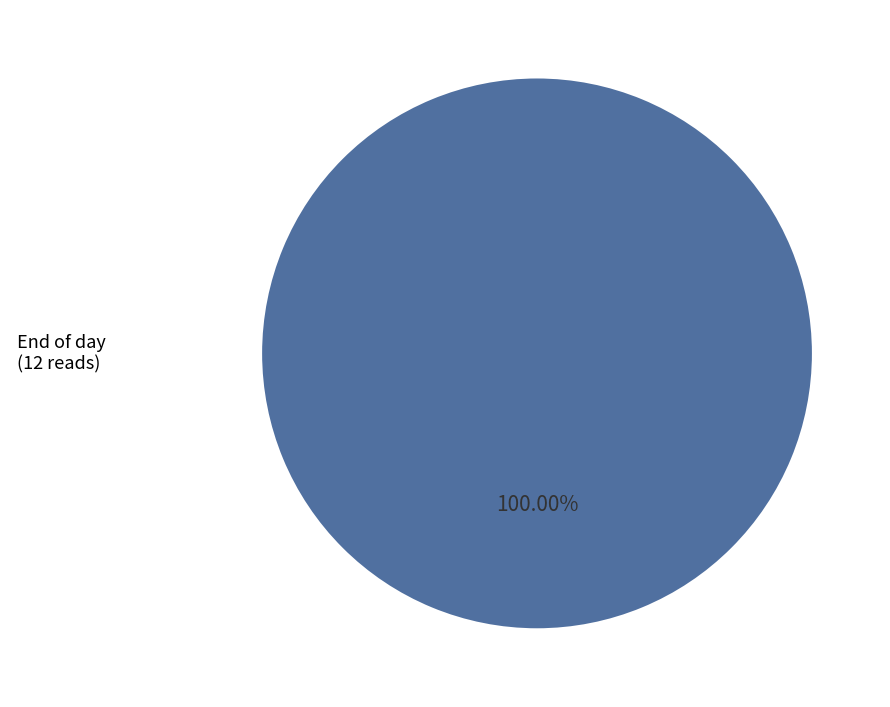

Does any single category account for the majority?

Yes